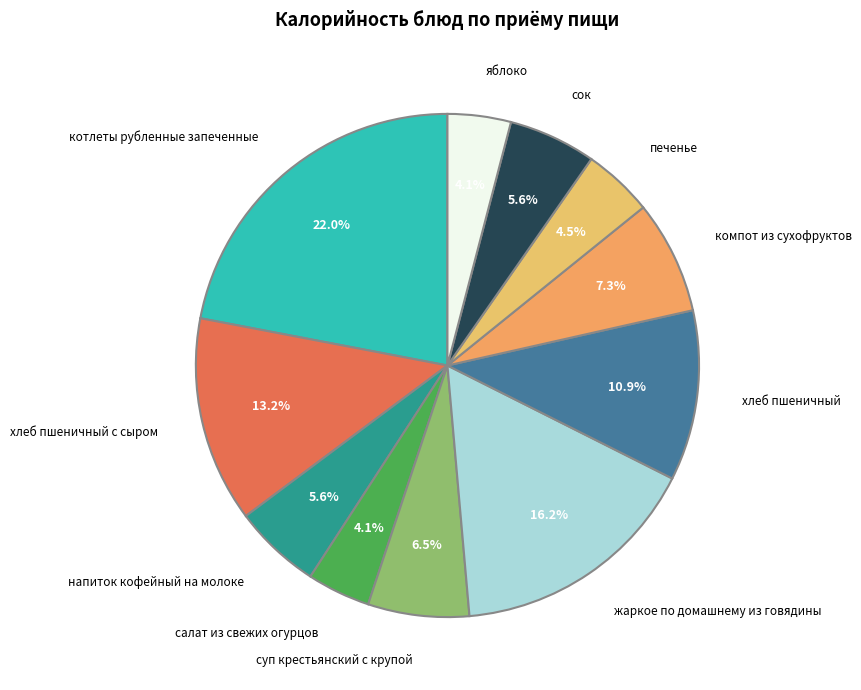

Count the number of slices in the pie.

11